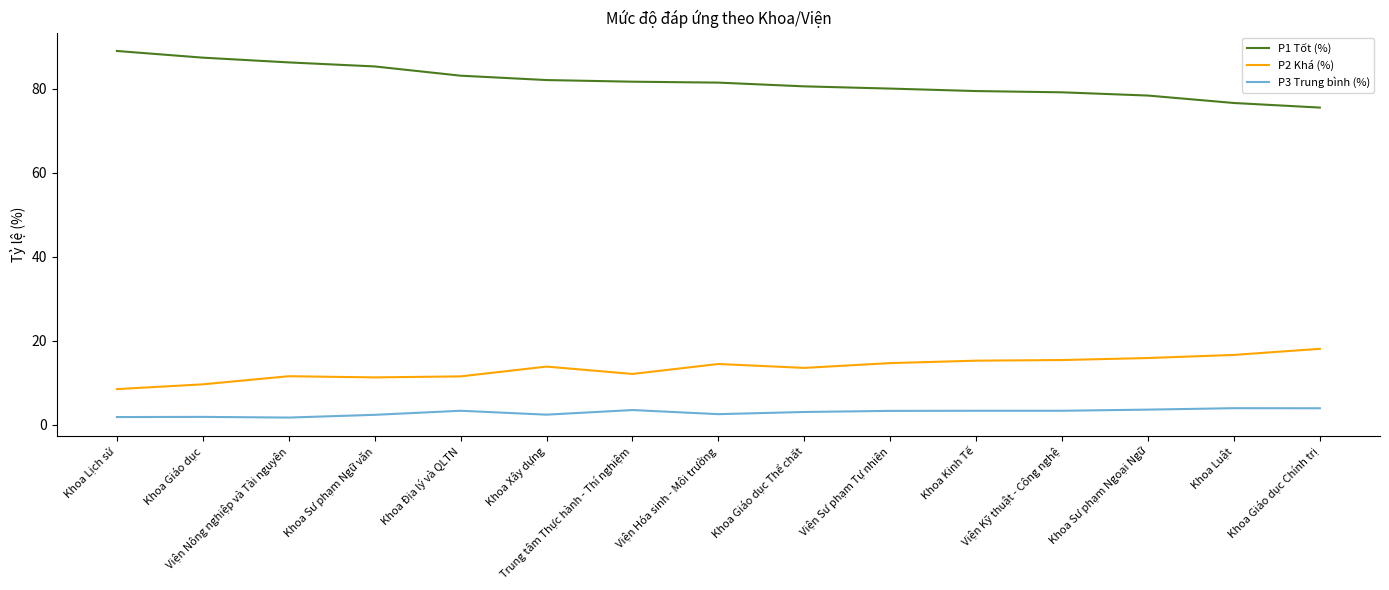

What are all the series names shown in the legend?

P1 Tốt (%), P2 Khá (%), P3 Trung bình (%)